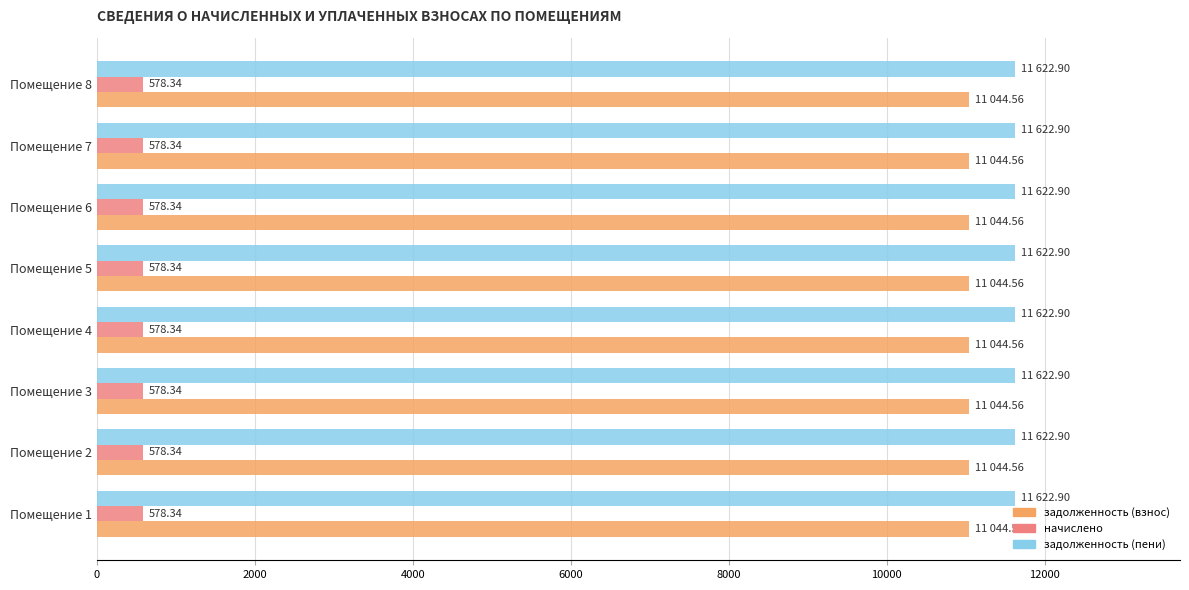

What is the sum of all задолженность (пени) values?

92983.2